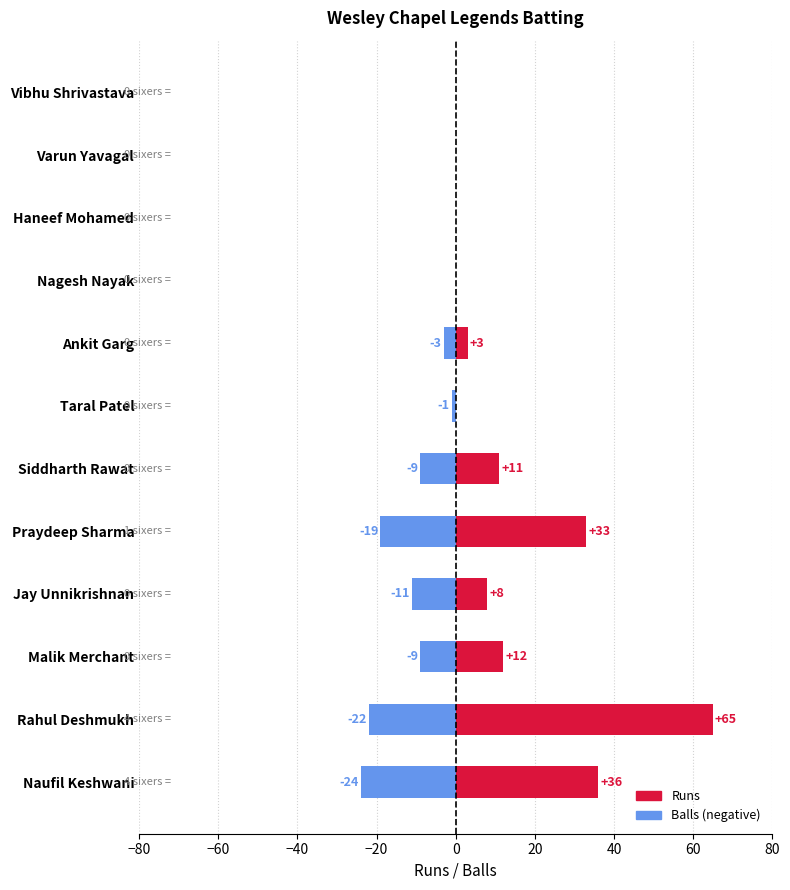

Are the bars grouped side by side (vs. stacked)?

Yes